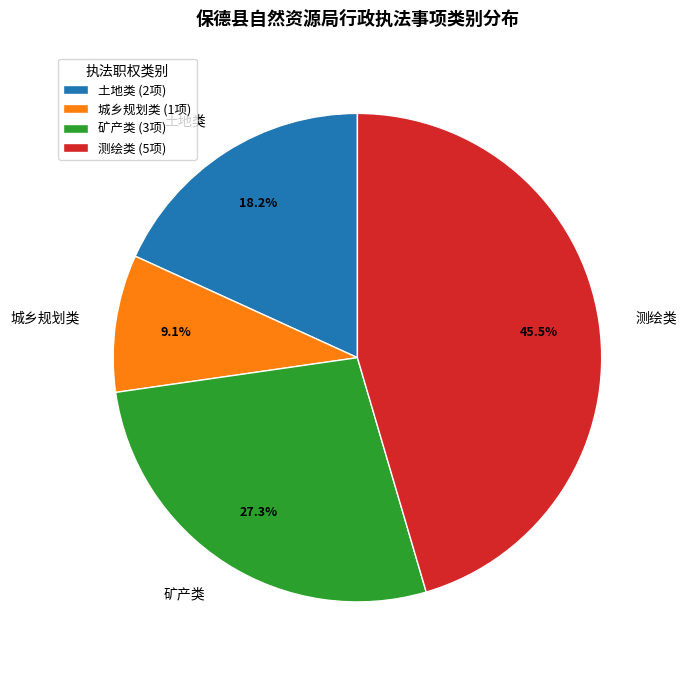

Does 土地类 account for over 50% of the chart?

No